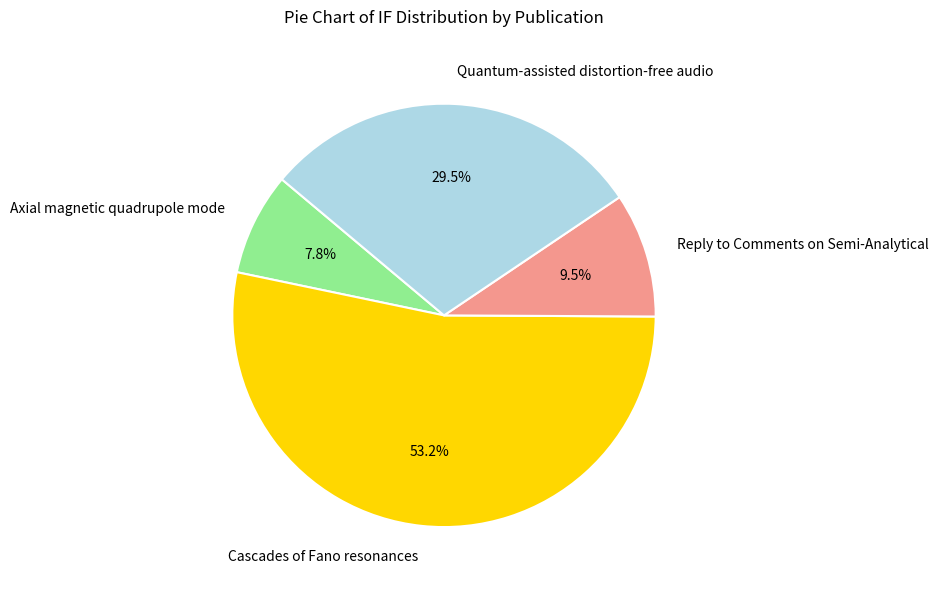

To the nearest percent, what is the combined percentage of Reply to Comments on Semi-Analytical and Axial magnetic quadrupole mode?

17%